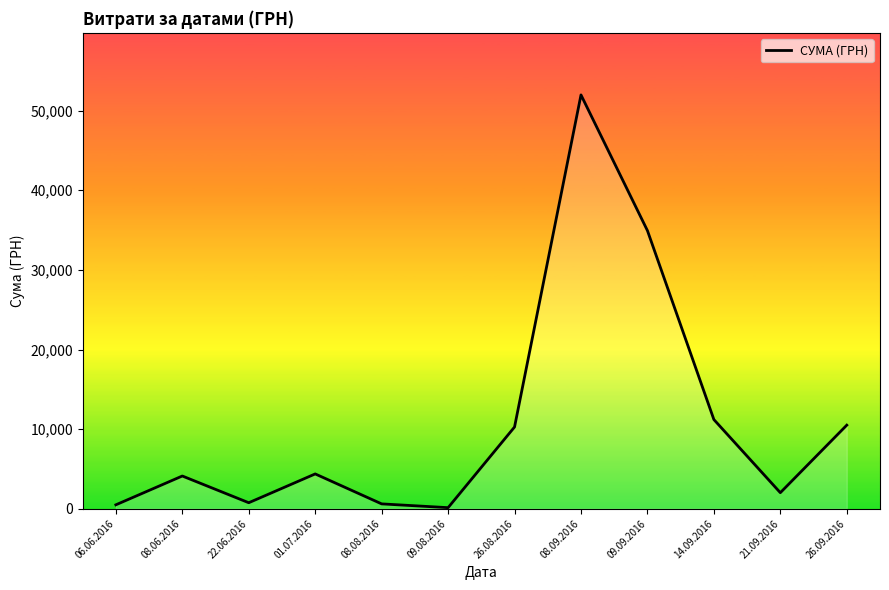

How many values are below 4372?

6